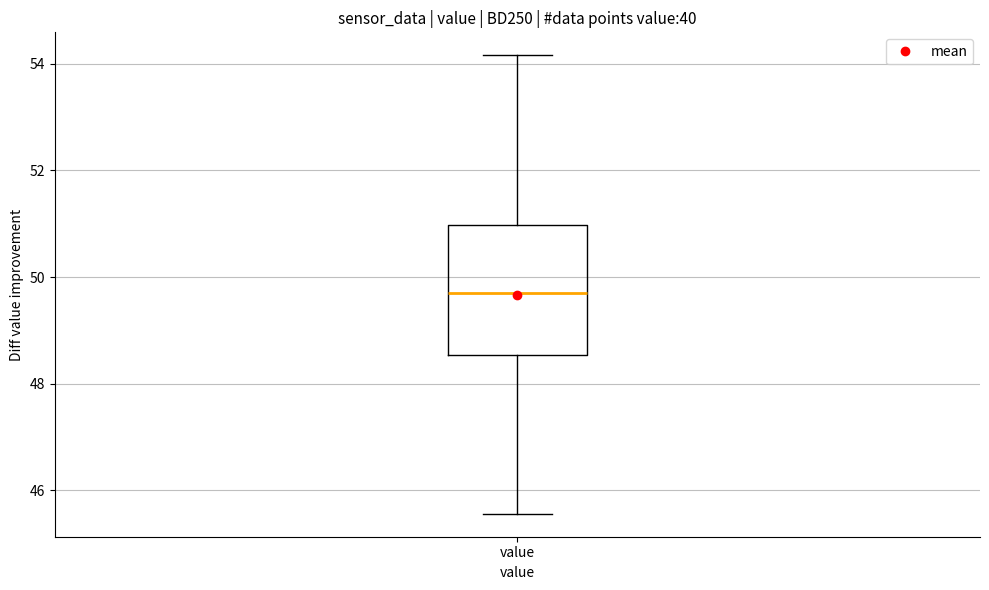

Transcribe this box plot: give where the median line is, the range the box spans, and where the two whiskers end, as read against the y-axis. The values are not printed on the chart, so give them approximately, as read against the axis.

median 49.8, box 48.6 to 51.0, whiskers 45.6 to 54.2